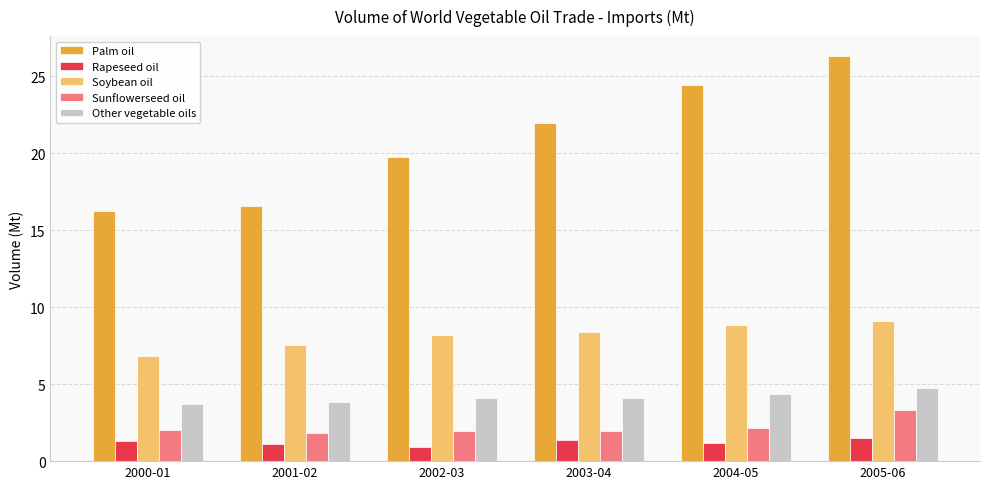

At which label does Rapeseed oil first exceed 1?

2000-01